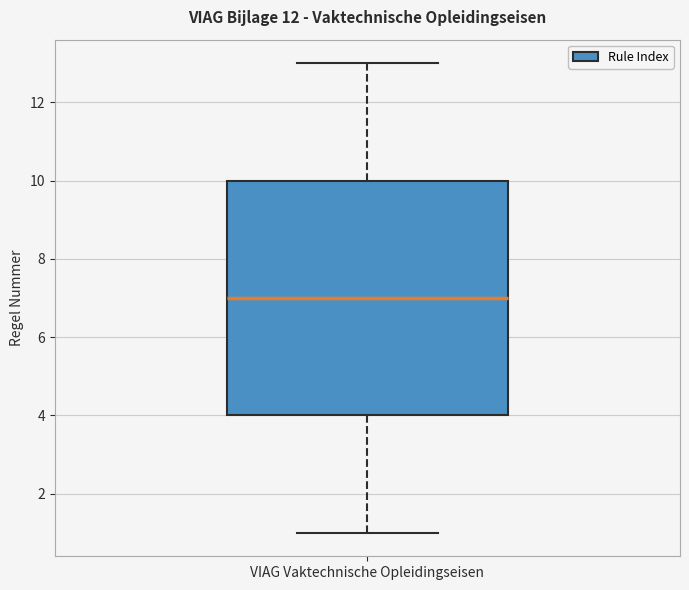

Transcribe this box plot: give where the median line is, the range the box spans, and where the two whiskers end, as read against the y-axis. The values are not printed on the chart, so give them approximately, as read against the axis.

median 7, box 4 to 10, whiskers 1 to 13